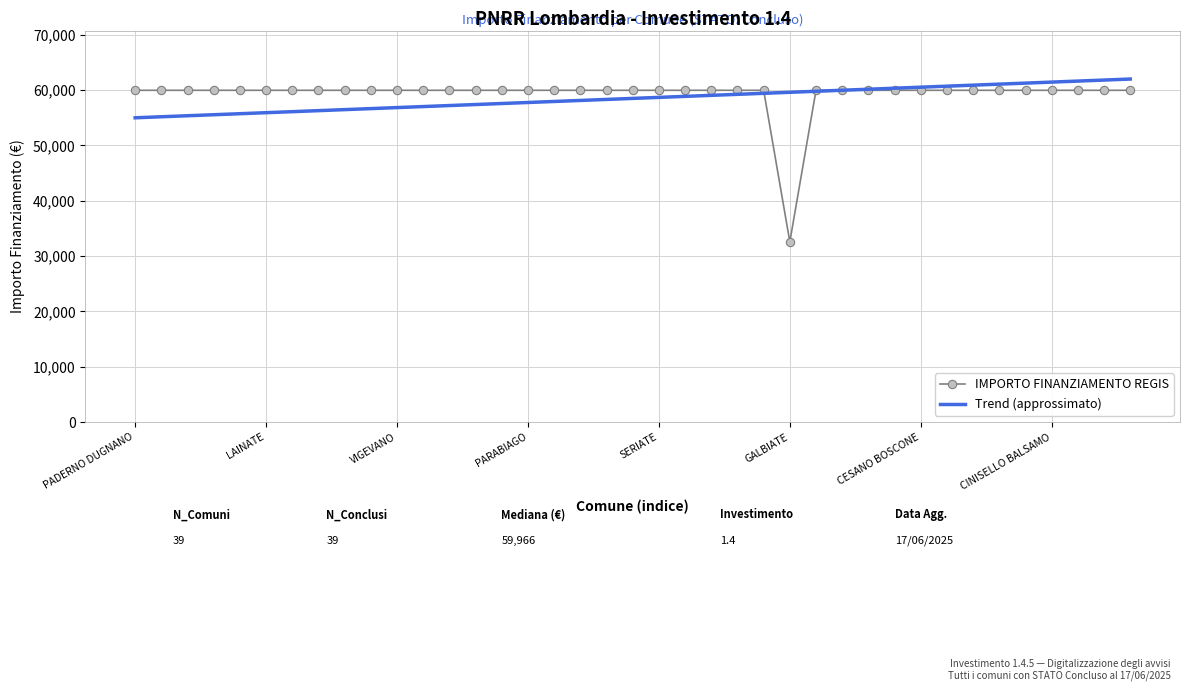

Which series has the largest range (max minus min)?

IMPORTO FINANZIAMENTO REGIS